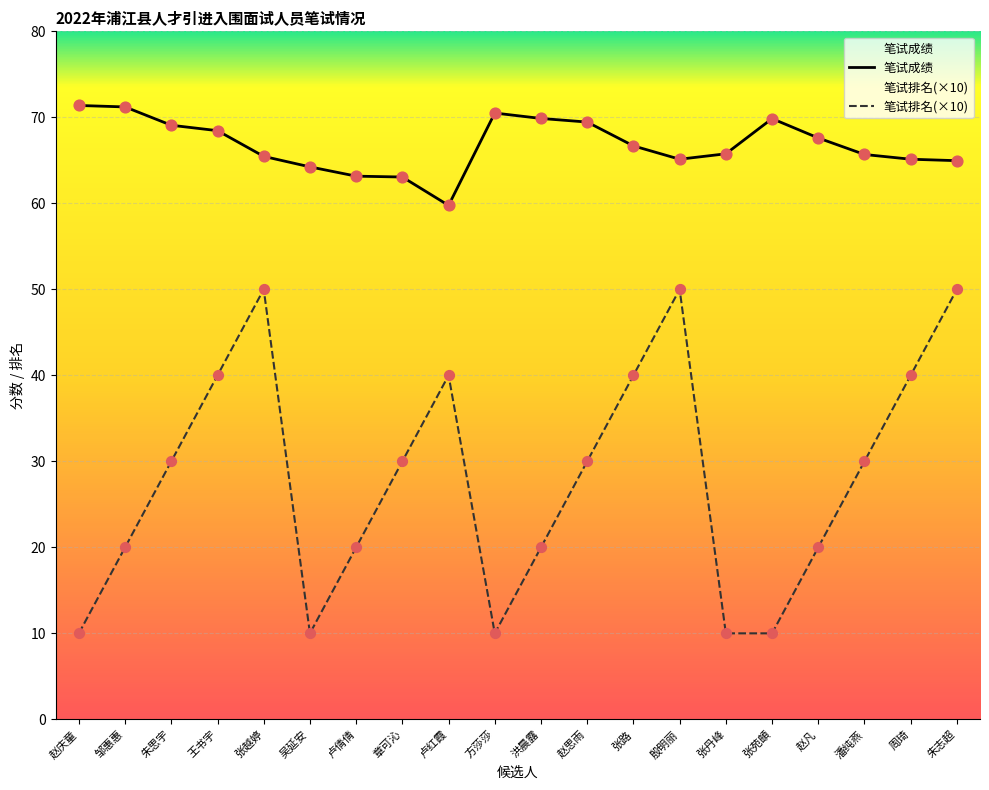

Which series has the largest total across all categories?

笔试成绩